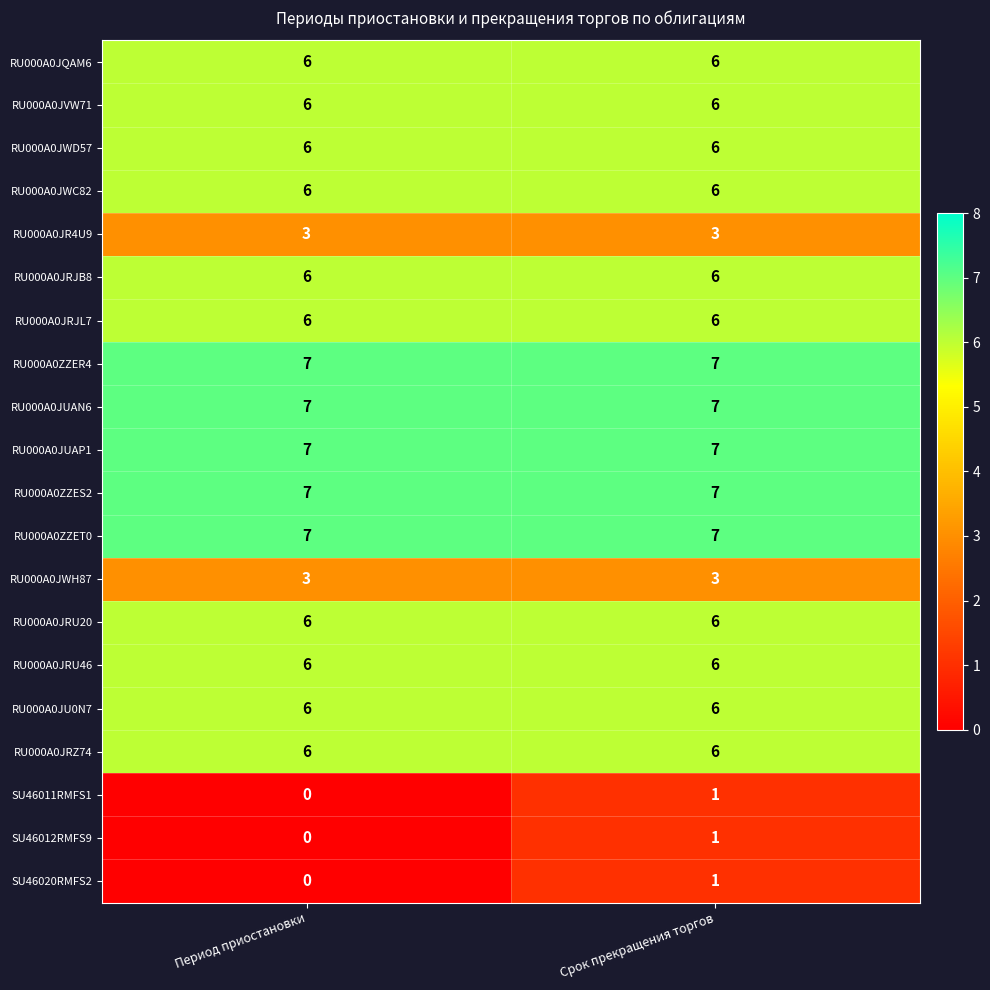

What is the lowest value of the RU000A0JRZ74 series?

6